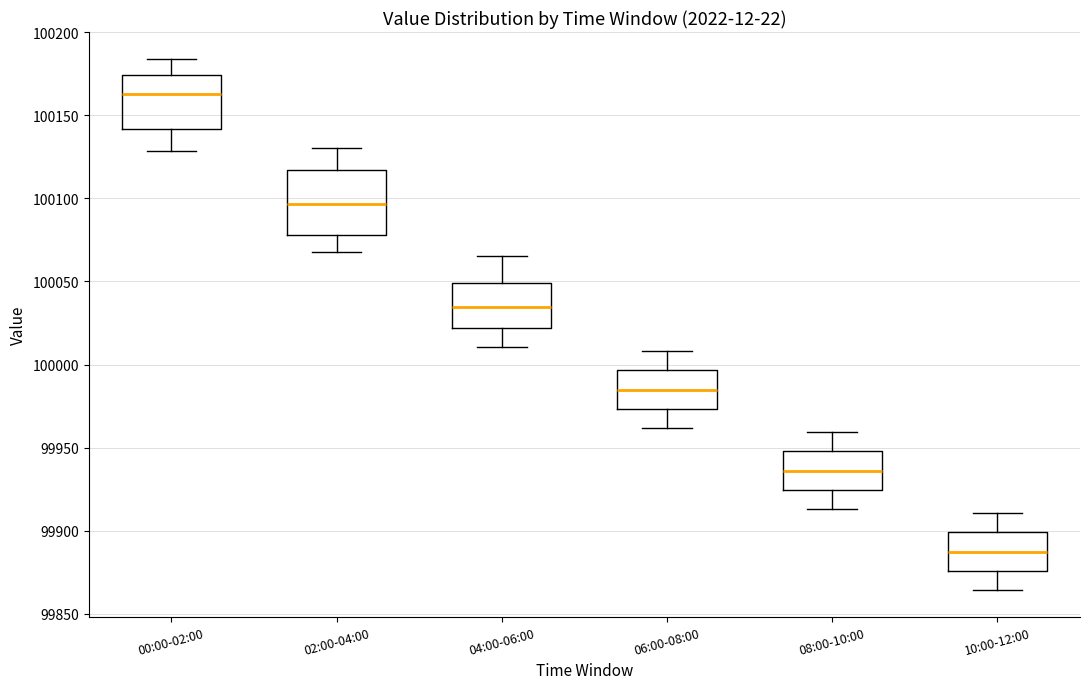

Where does the median line of the box for 02:00-04:00 sit on the y-axis? The values are not printed on the chart, so give them approximately, as read against the axis.

100095